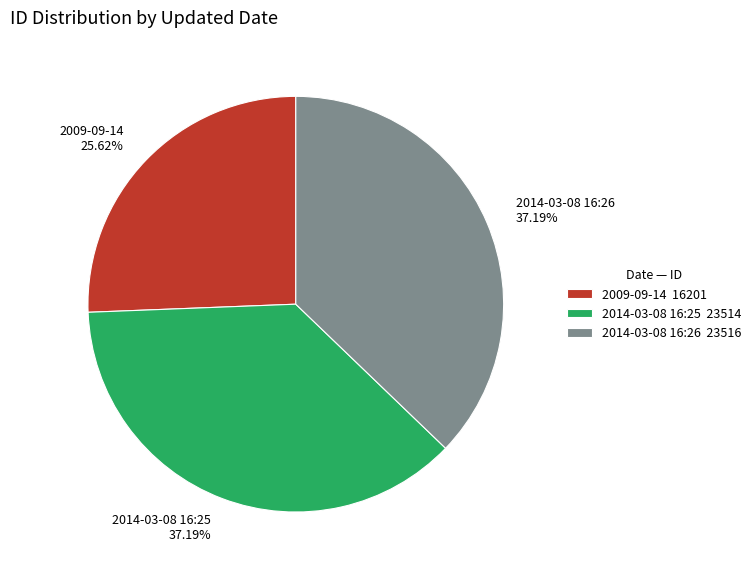

Between 2009-09-14 and 2014-03-08 16:26, which is larger?

2014-03-08 16:26